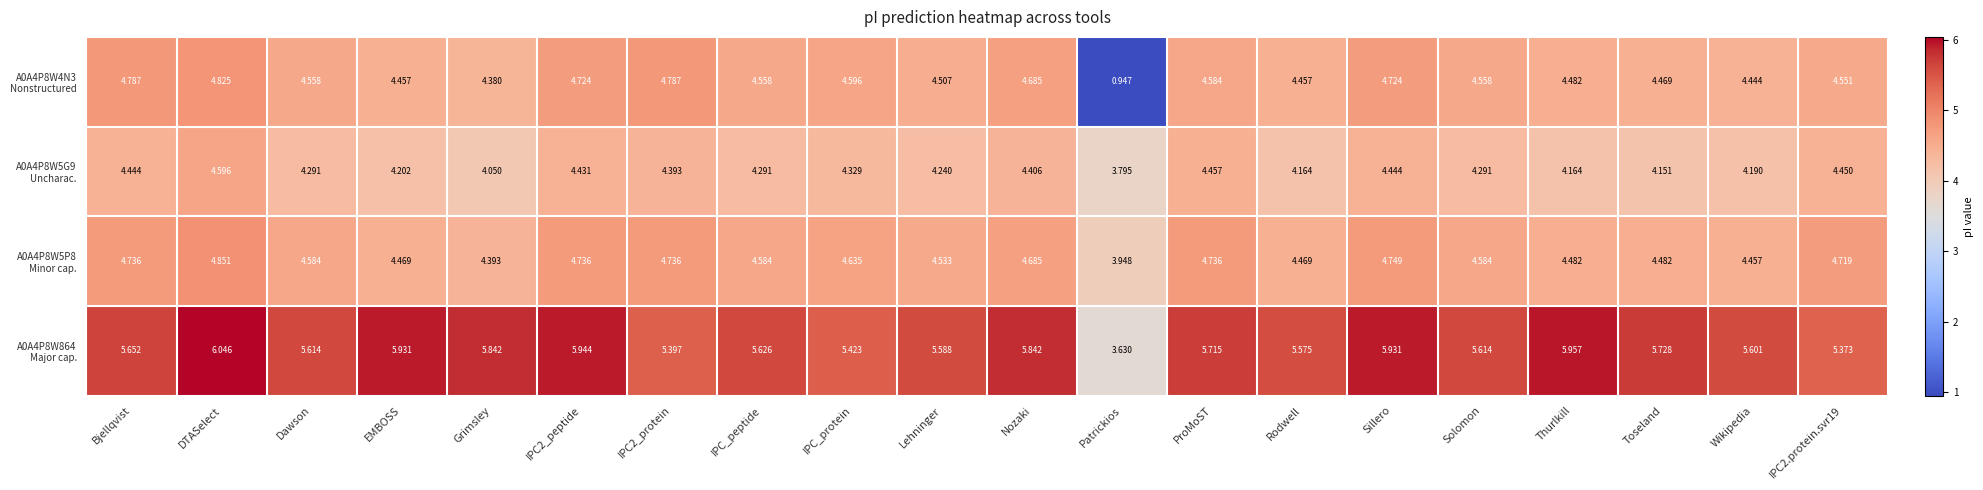

At which category is the sum across all series the highest?

DTASelect